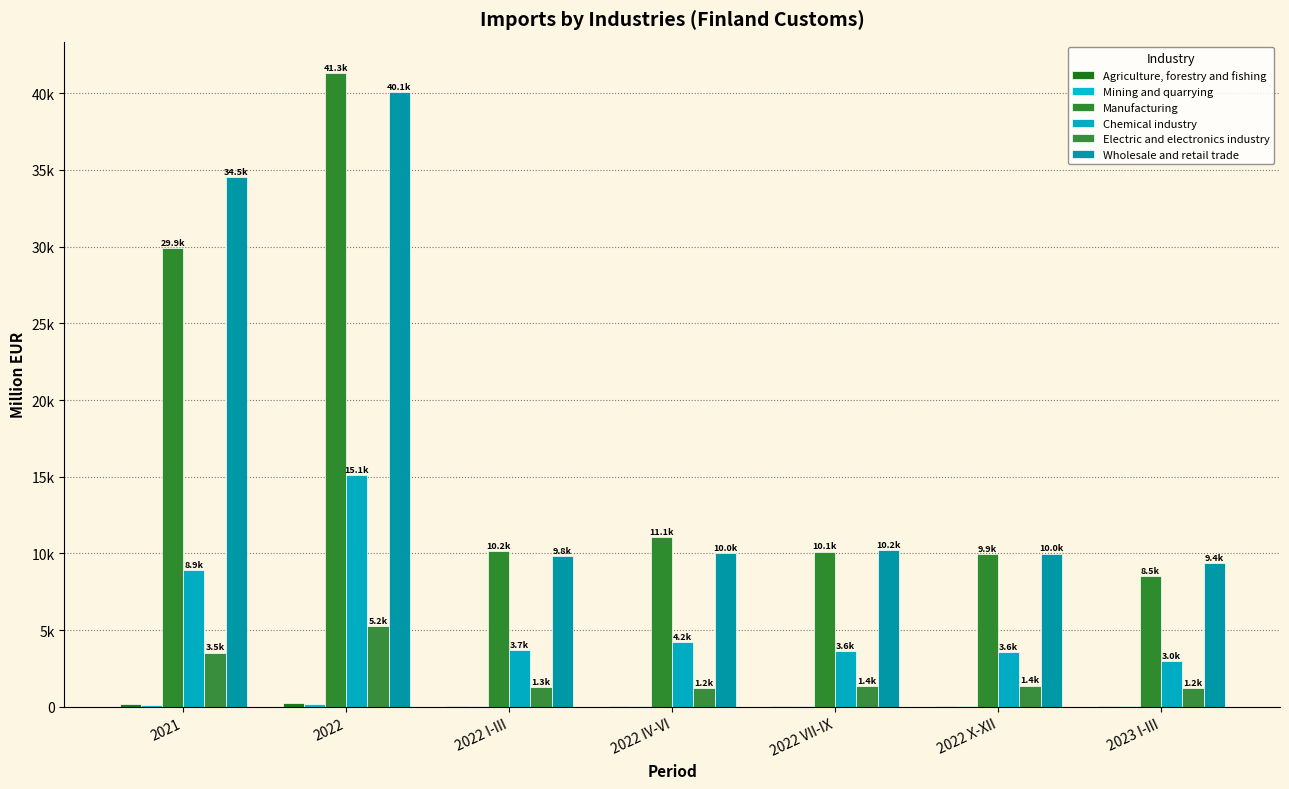

Reading left to right, transcribe all the data shown in this chart.

Agriculture, forestry and fishing: 2021=174.3	2022=218.8	2022 I-III=47.4	2022 IV-VI=53.5	2022 VII-IX=58.3	2022 X-XII=59.4	2023 I-III=33.7
Mining and quarrying: 2021=99.1	2022=157.9	2022 I-III=39.8	2022 IV-VI=33.1	2022 VII-IX=36.2	2022 X-XII=48.7	2023 I-III=48.7
Manufacturing: 2021=29907.7	2022=41304.1	2022 I-III=10161.9	2022 IV-VI=11080.0	2022 VII-IX=10124.2	2022 X-XII=9938.0	2023 I-III=8519.5
Chemical industry: 2021=8926.7	2022=15119.0	2022 I-III=3671.9	2022 IV-VI=4210.5	2022 VII-IX=3649.0	2022 X-XII=3587.7	2023 I-III=2989.5
Electric and electronics industry: 2021=3528.6	2022=5239.1	2022 I-III=1269.3	2022 IV-VI=1237.0	2022 VII-IX=1357.6	2022 X-XII=1375.2	2023 I-III=1231.4
Wholesale and retail trade: 2021=34530.4	2022=40053.4	2022 I-III=9838.9	2022 IV-VI=10034.6	2022 VII-IX=10193.6	2022 X-XII=9986.3	2023 I-III=9387.4